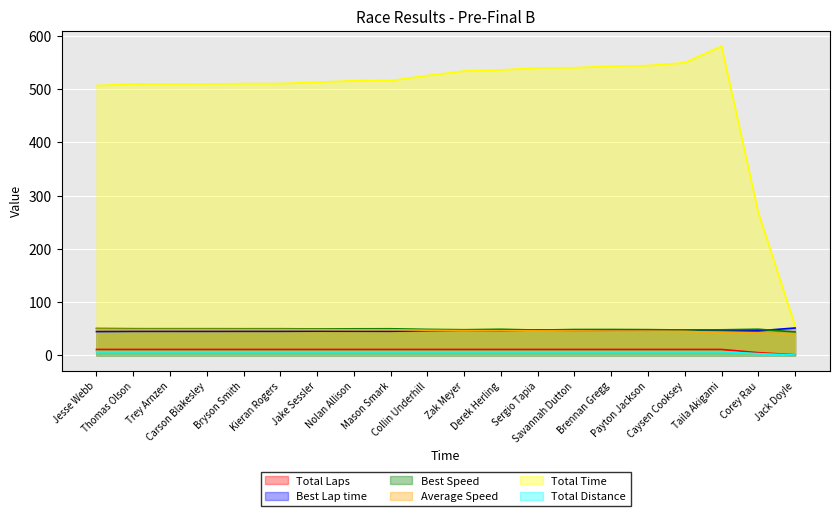

Is the value of Average Speed at Jesse Webb greater than the value of Total Time at Kieran Rogers?

No